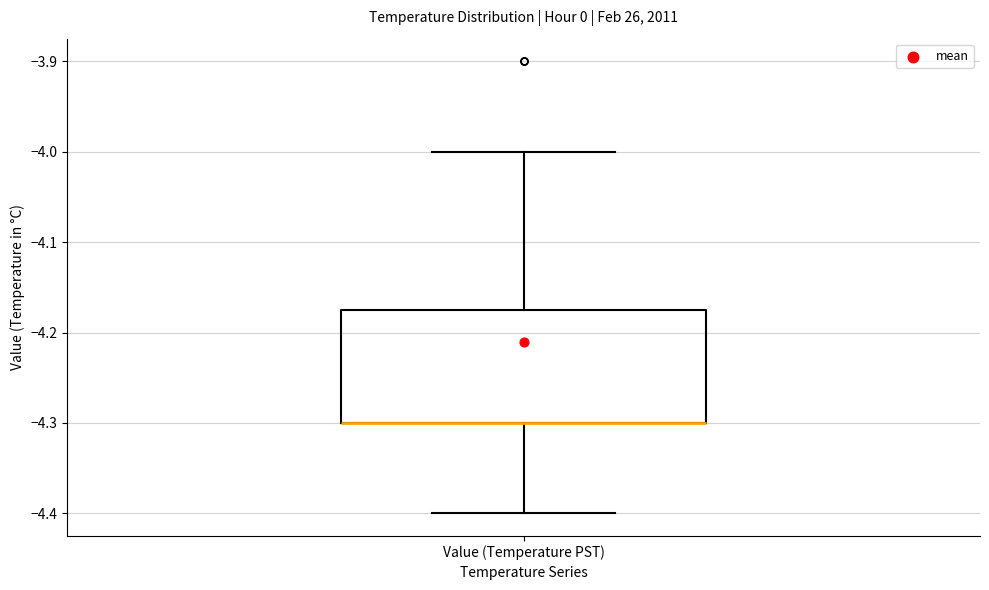

Read this box plot against the y-axis: the position of the median line, the range covered by the box, and the ends of both whiskers. The values are not printed on the chart, so give them approximately, as read against the axis.

median -4.30 (drawn on the box's lower edge), box -4.30 to -4.17, whiskers -4.40 to -4.00